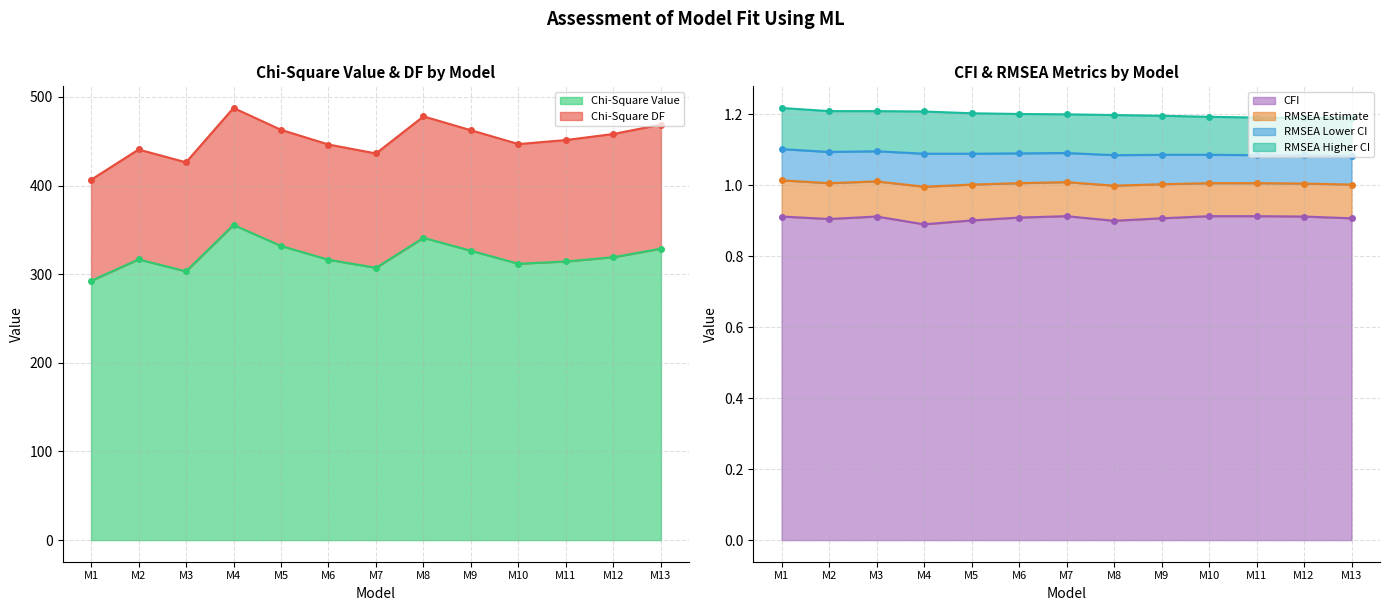

The CFI series shows 1.2 at M12. True or false?

False